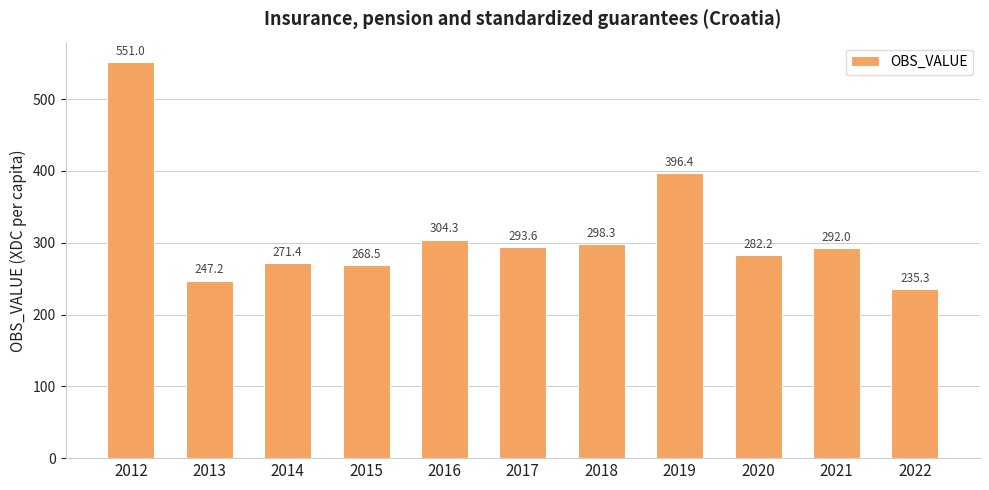

How many categories are shown in the chart?

11